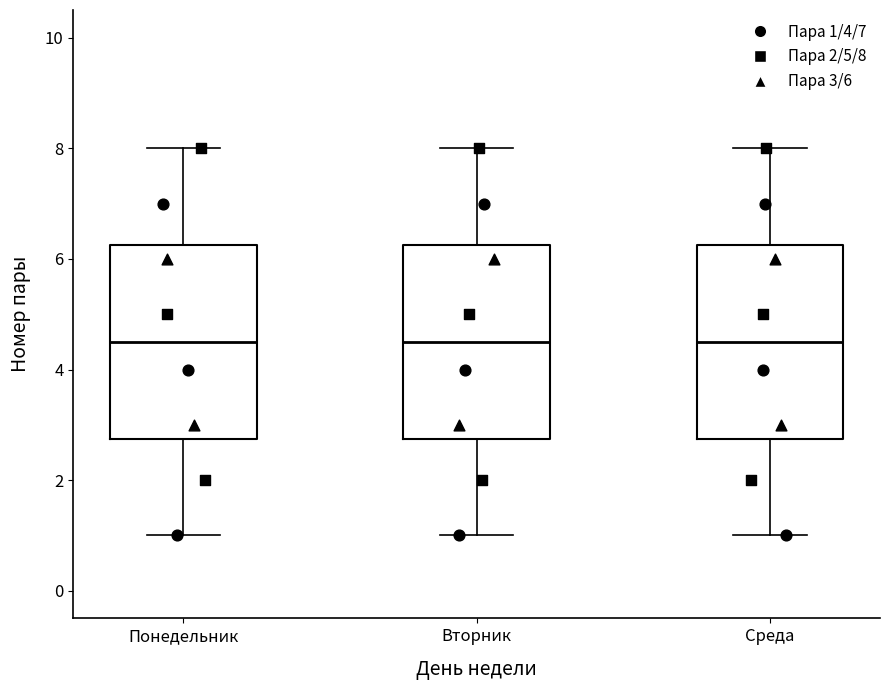

Reading left to right, read every box against the y-axis: the position of its median line, the range the box covers, and the ends of its whiskers. The values are not printed on the chart, so give them approximately, as read against the axis.

Понедельник: median 4.6, box 2.8 to 6.2, whiskers 1.0 to 8.0
Вторник: median 4.6, box 2.8 to 6.2, whiskers 1.0 to 8.0
Среда: median 4.6, box 2.8 to 6.2, whiskers 1.0 to 8.0